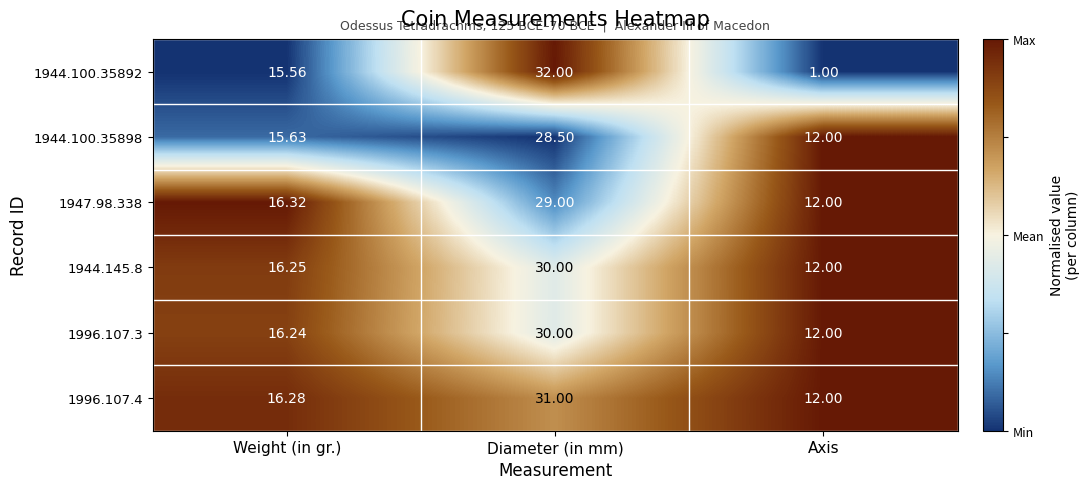

At which category is the sum across all series the highest?

Diameter (in mm)